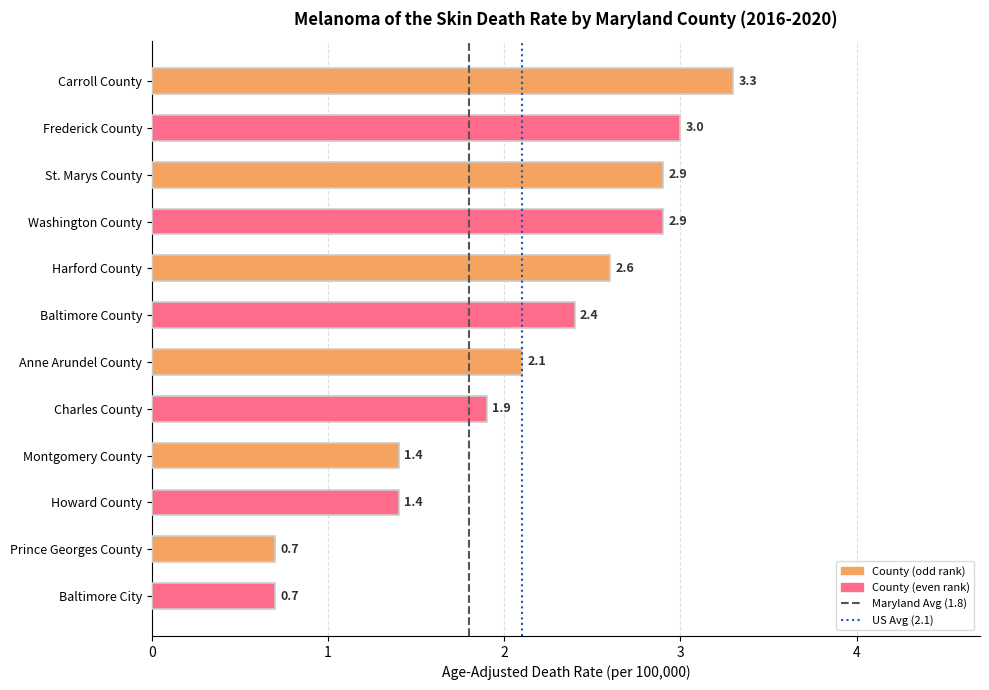

Is the value of US Avg (2.1) at 1 greater than the value of Maryland Avg (1.8) at 0?

Yes